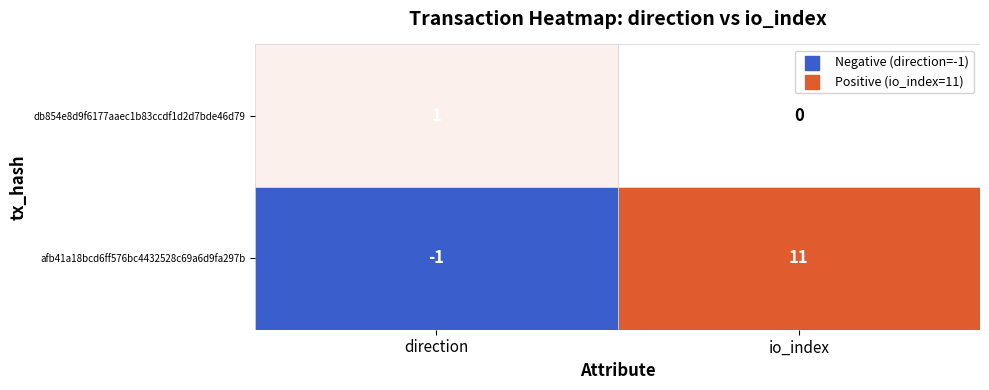

What value does the db854e8d9f6177aaec1b83ccdf1d2d7bde46d79 series have at 0?

1